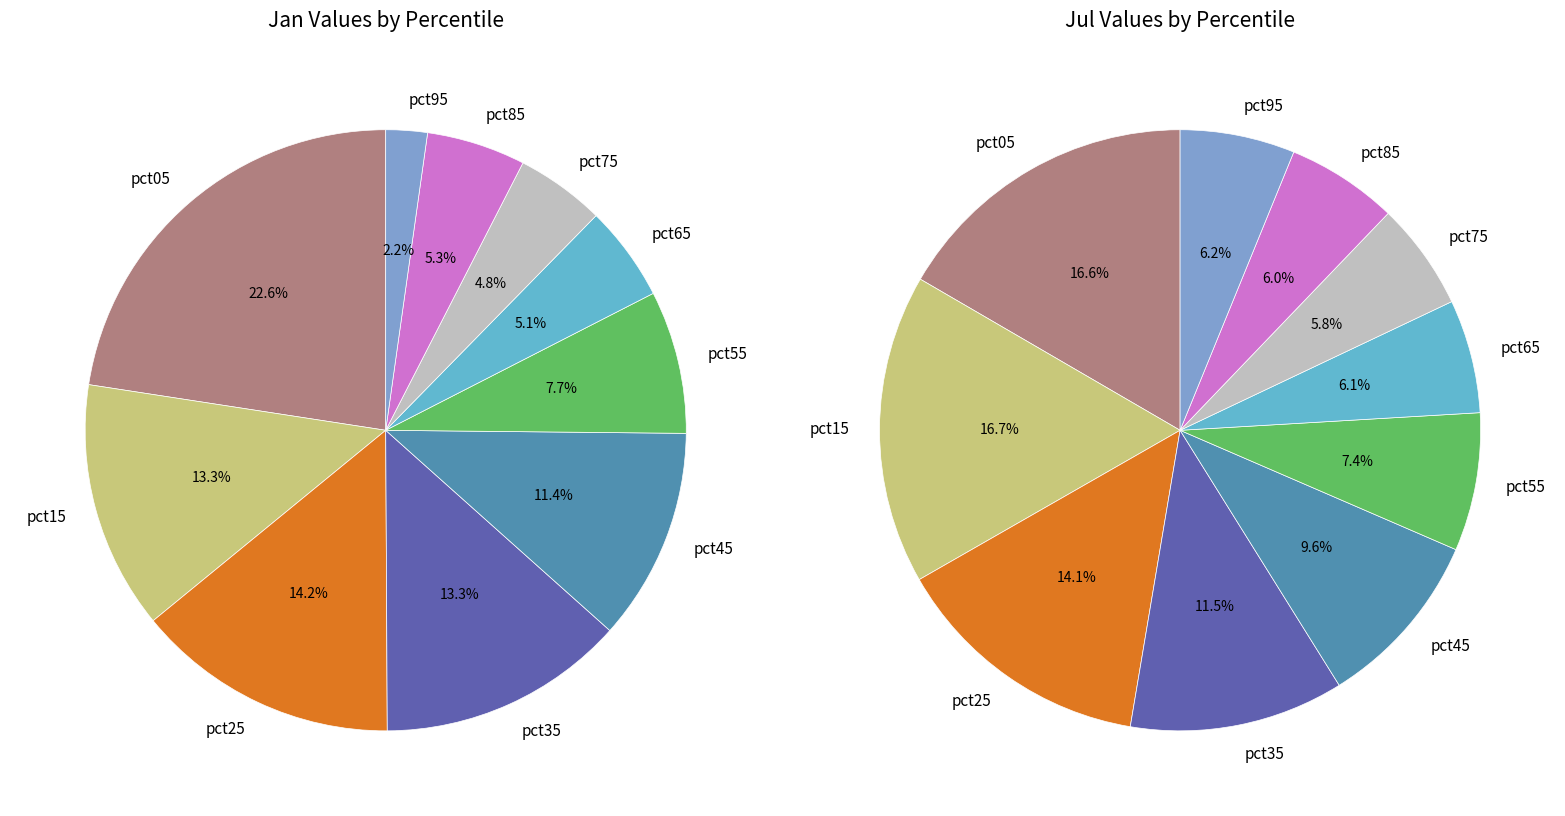

Is the sum of 8 and 7 greater than half?

No